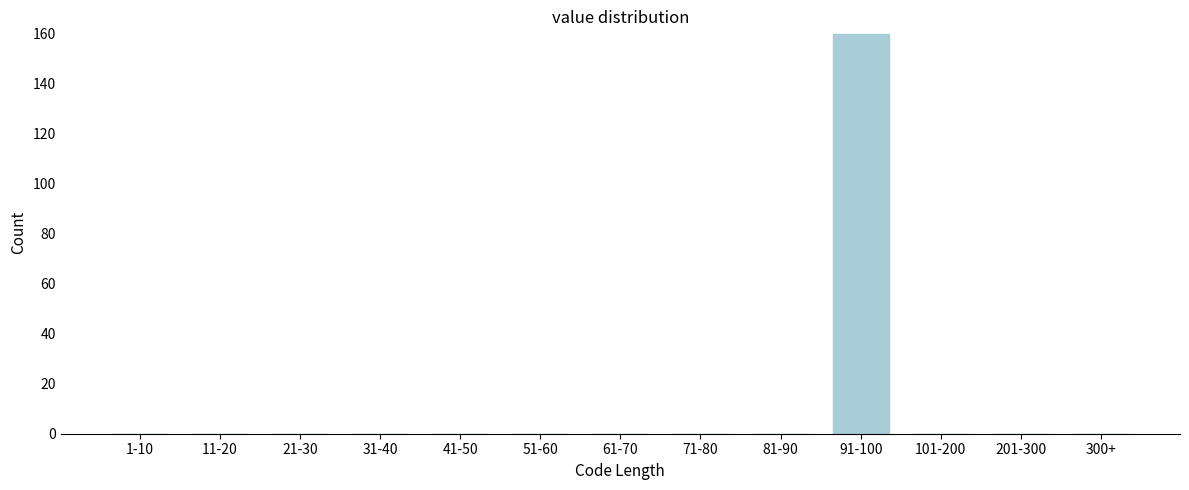

Reading left to right, transcribe all the data shown in this chart.

1-10=0	11-20=0	21-30=0	31-40=0	41-50=0	51-60=0	61-70=0	71-80=0	81-90=0	91-100=160	101-200=0	201-300=0	300+=0